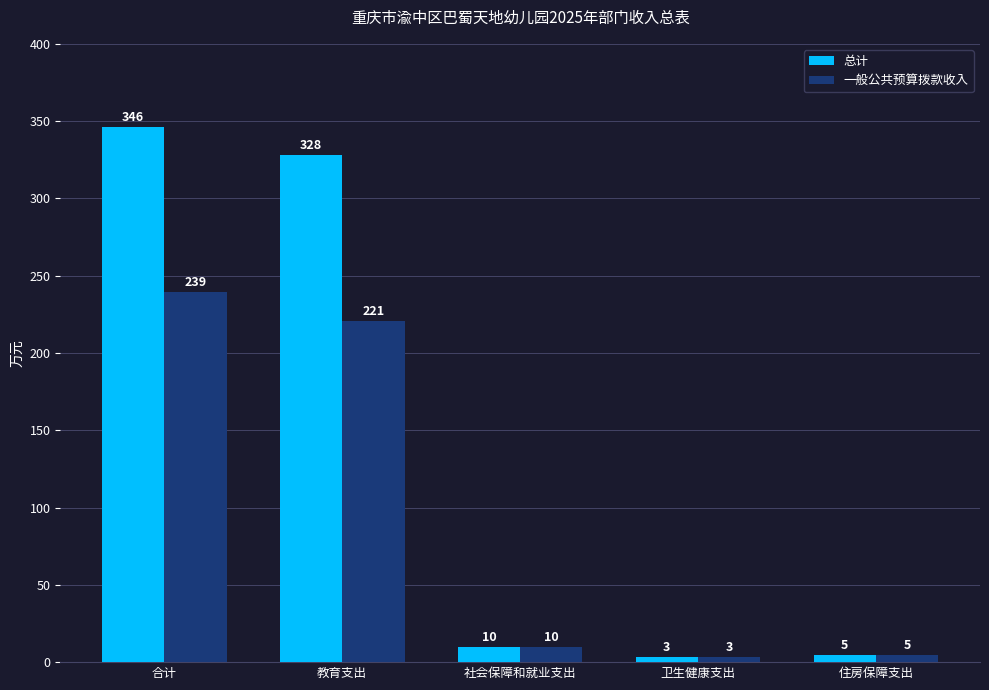

Which series changed the most between 教育支出 and 卫生健康支出?

总计